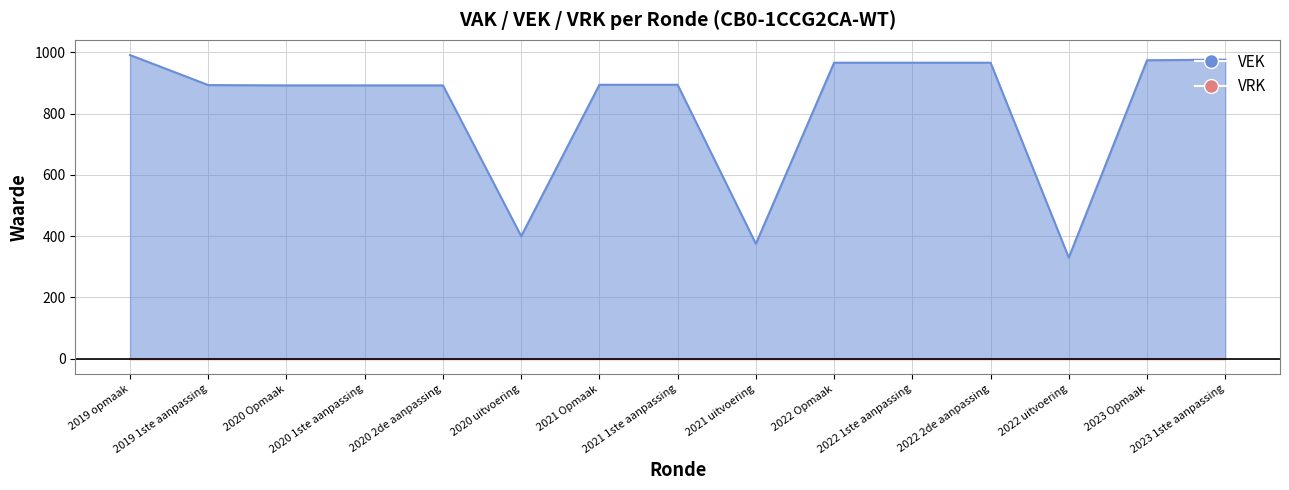

What is the difference between the second highest and minimum values?

646